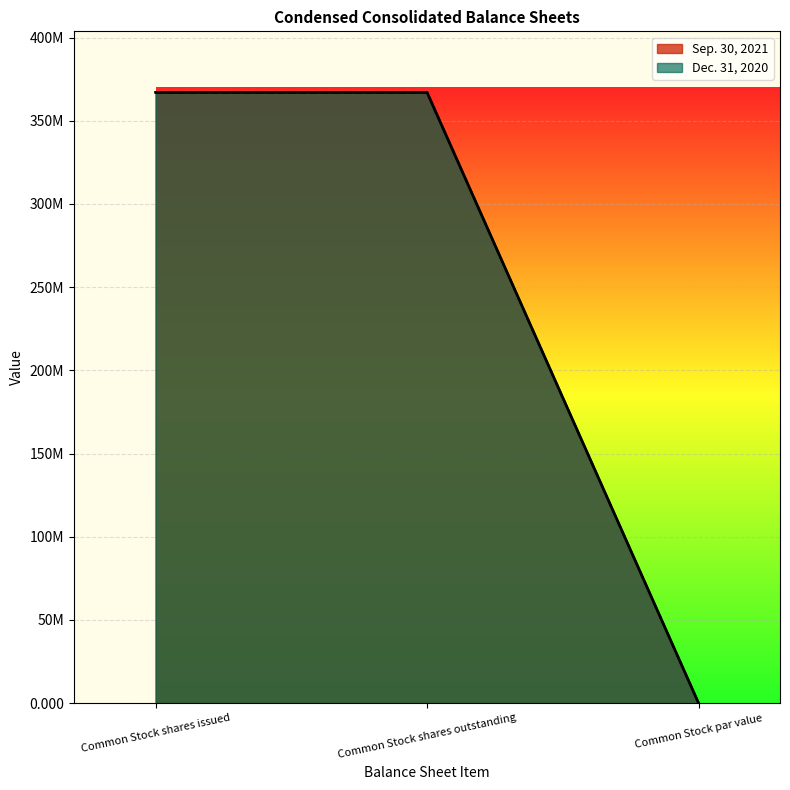

Reading left to right, list all the values displayed in this chart.

Sep. 30, 2021: Common Stock shares issued=367038454.0	Common Stock shares outstanding=367038454.0	Common Stock par value=0.0
Dec. 31, 2020: Common Stock shares issued=366981556.0	Common Stock shares outstanding=366981556.0	Common Stock par value=0.0